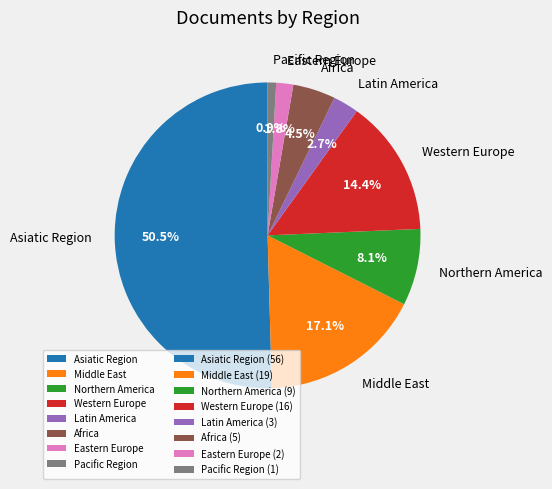

Which has a higher value, Africa or Eastern Europe?

Africa